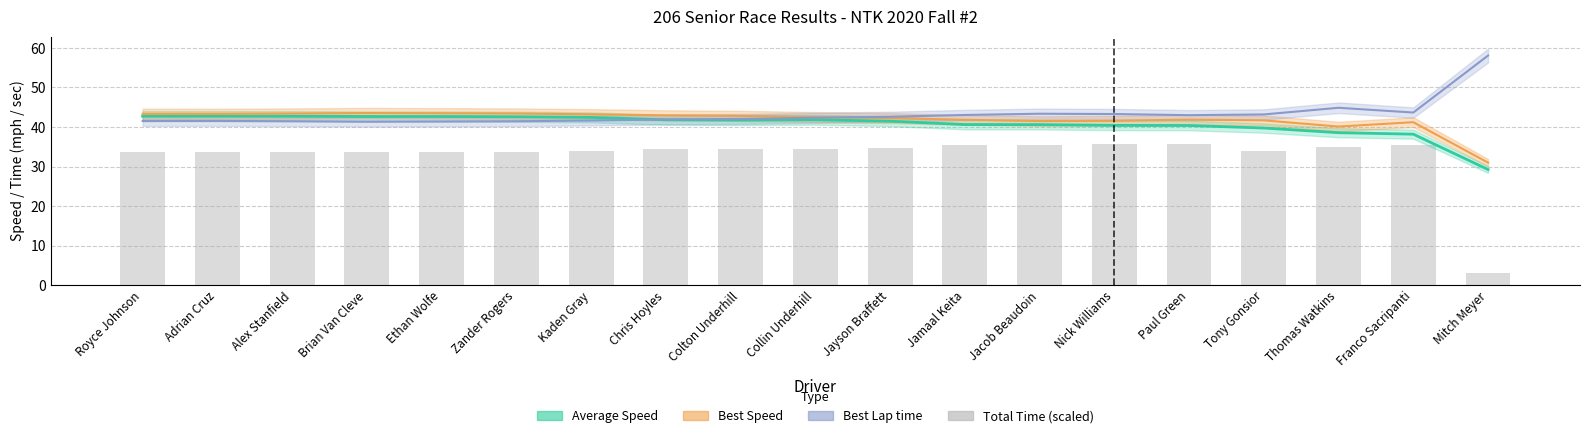

Reading right to left, list all the values displayed in this chart.

Mitch Meyer=3.1	Franco Sacripanti=35.3	Thomas Watkins=35.0	Tony Gonsior=34.0	Paul Green=35.7	Nick Williams=35.6	Jacob Beaudoin=35.5	Jamaal Keita=35.4	Jayson Braffett=34.7	Collin Underhill=34.4	Colton Underhill=34.5	Chris Hoyles=34.4	Kaden Gray=33.9	Zander Rogers=33.8	Ethan Wolfe=33.8	Brian Van Cleve=33.7	Alex Stanfield=33.7	Adrian Cruz=33.7	Royce Johnson=33.7